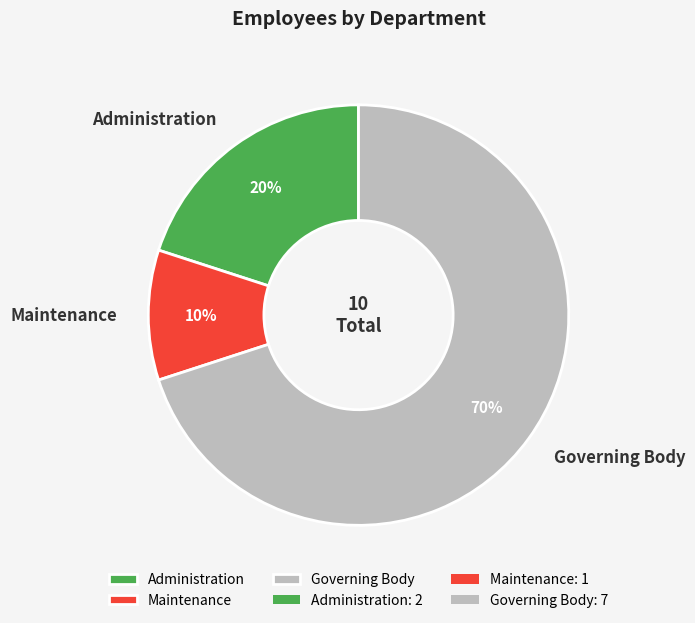

Count the number of slices in the pie.

3